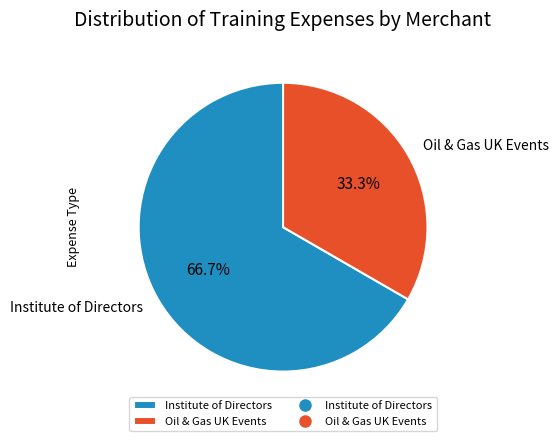

The Institute of Directors slice represents 60% of the pie. True or false?

False